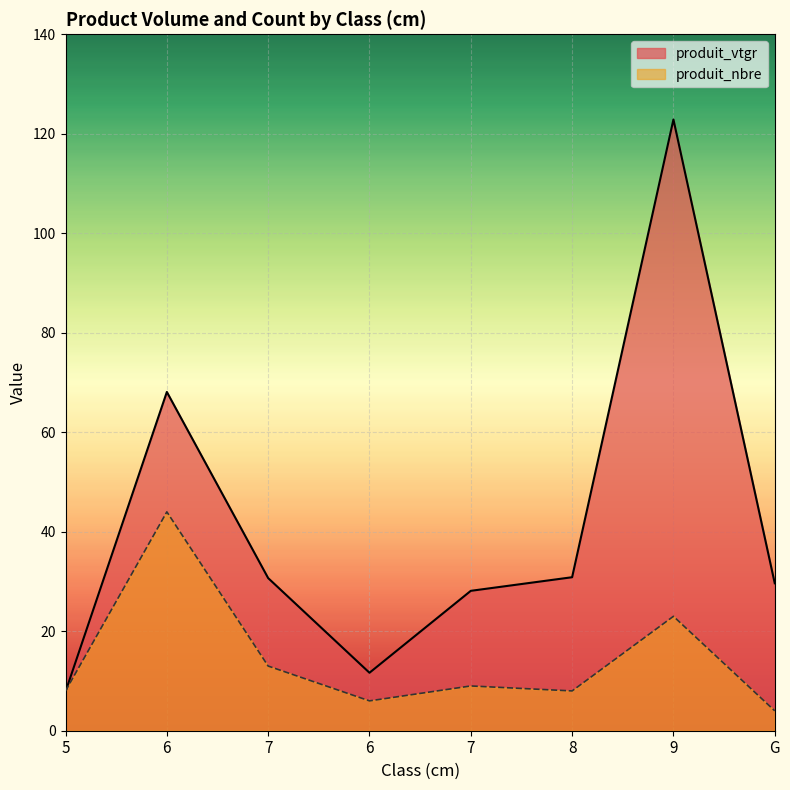

Rank the series at 7 from lowest to highest value.

produit_nbre, produit_vtgr